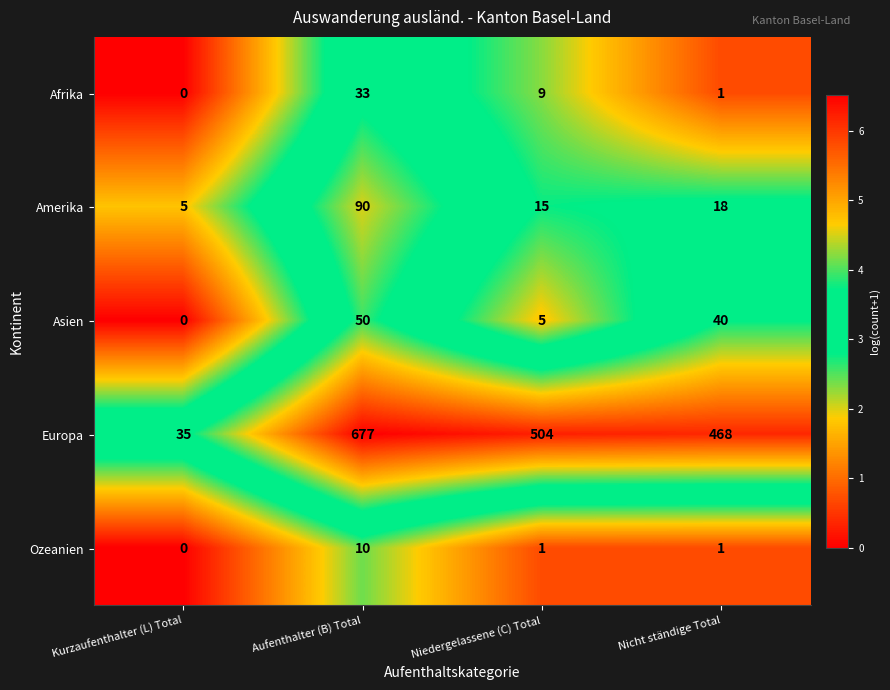

Reading right to left, extract all data points from this chart.

Afrika: 1	9	33	0
Amerika: 18	15	90	5
Asien: 40	5	50	0
Europa: 468	504	677	35
Ozeanien: 1	1	10	0